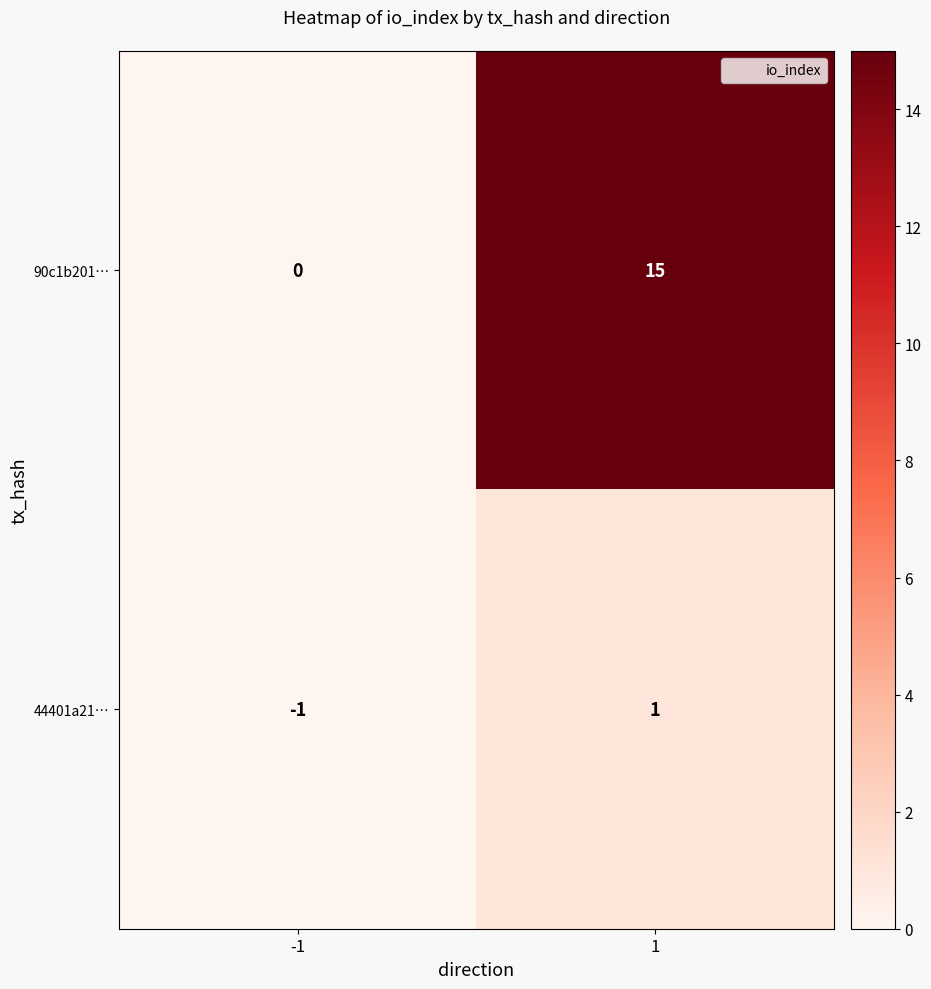

Read the 90c1b201… value at 1, to the nearest 10.

20